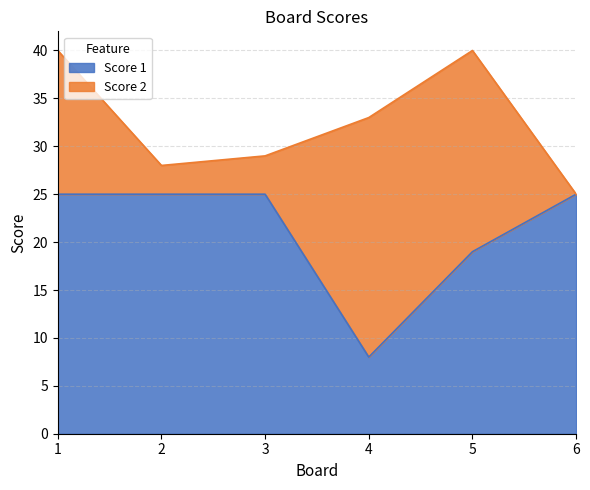

True or false: the data shows 13 at 6.

False